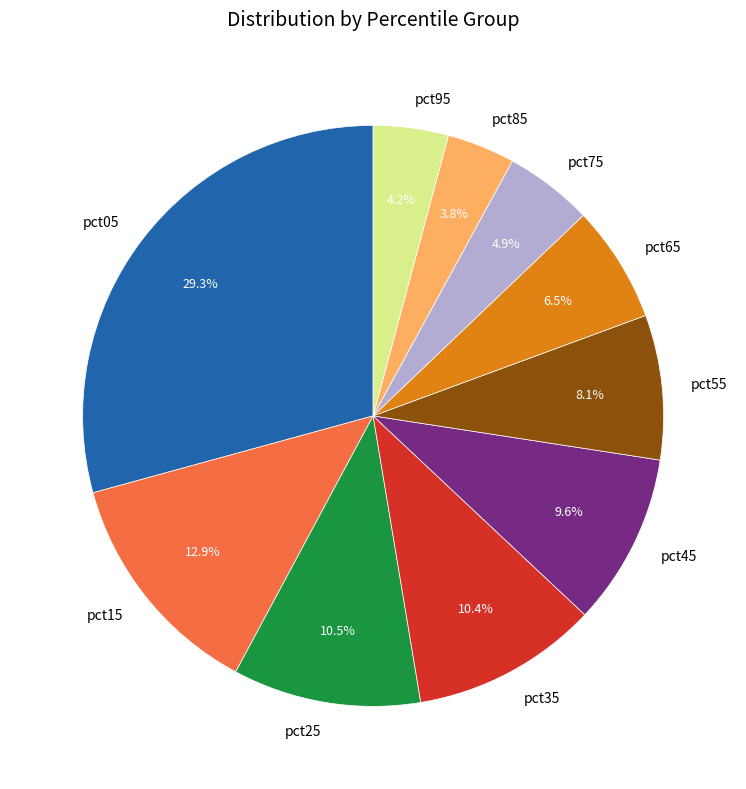

To the nearest percent, what is the difference between the largest and smallest slice percentages?

25%